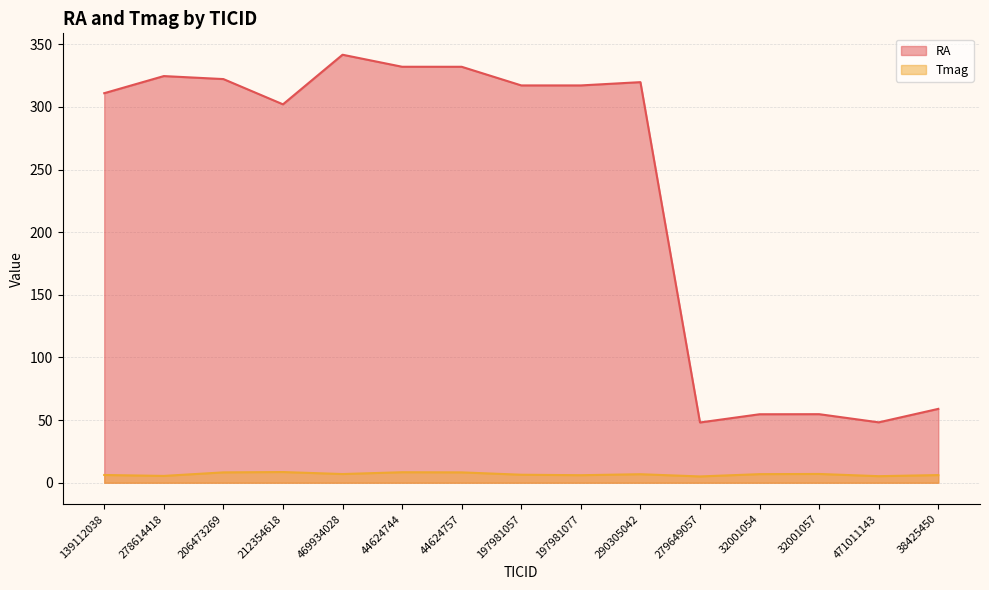

At which category does Tmag reach its first local peak?

212354618